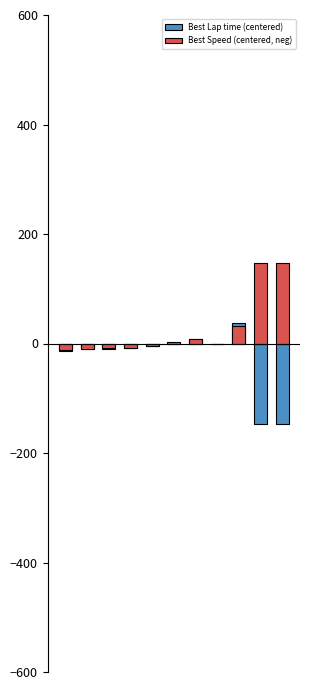

What are all the series names shown in the legend?

Best Lap time (centered), Best Speed (centered, neg)